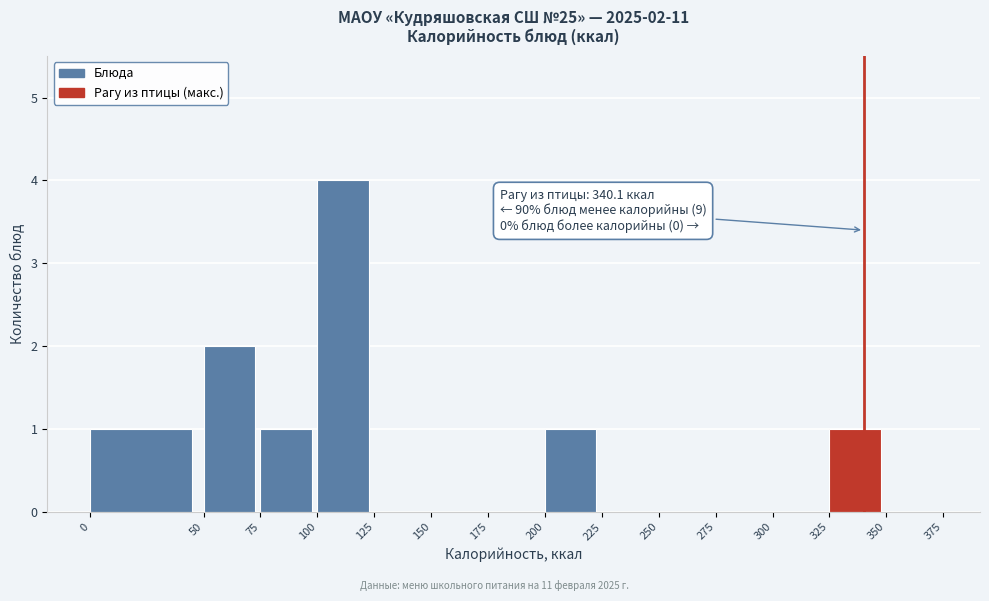

Over which range of the x-axis is the bar tallest?

100 to 125